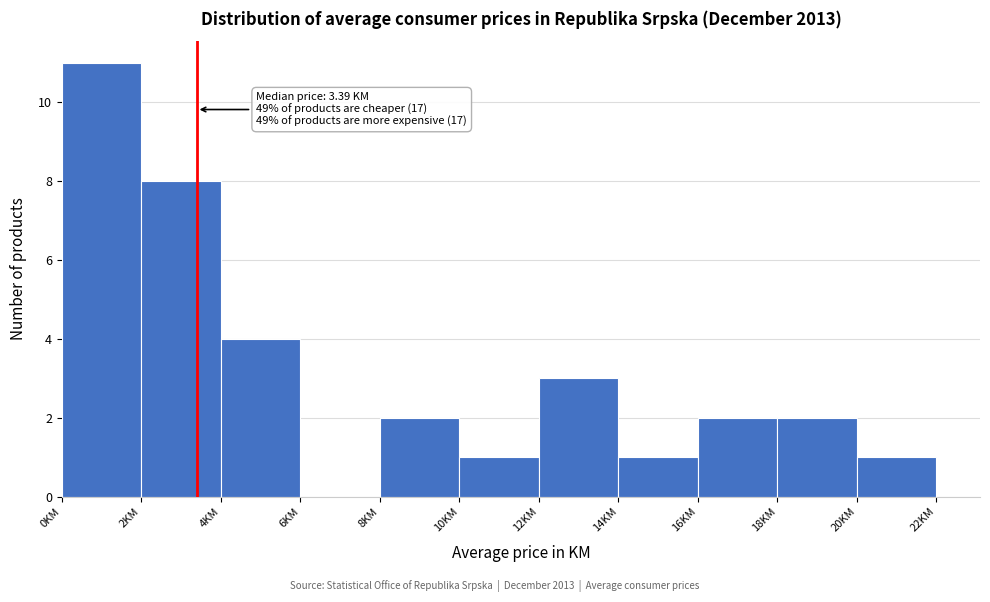

Which range on the x-axis has the tallest bar?

0 to 2